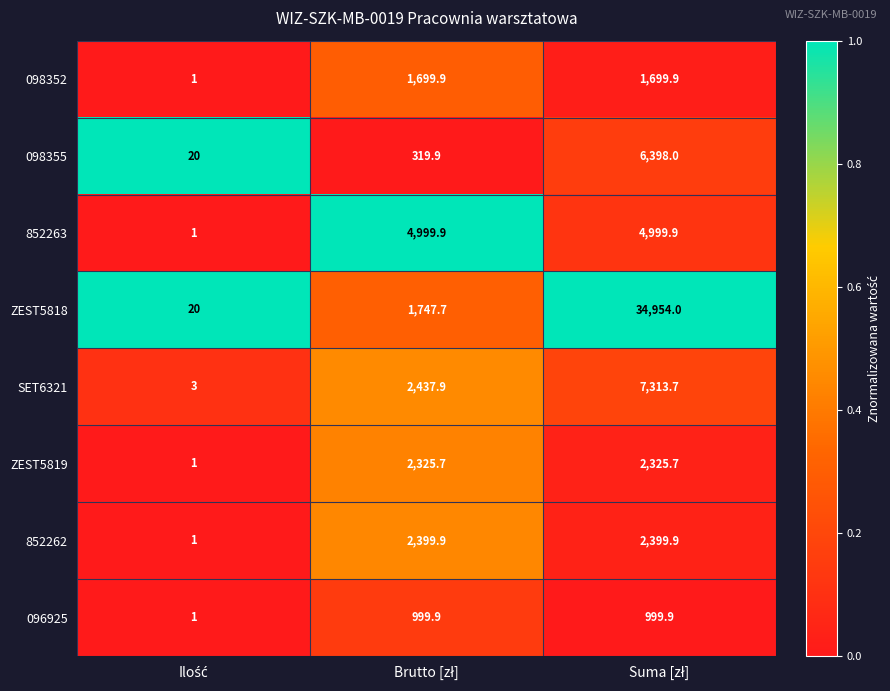

Reading right to left, extract all data points from this chart.

098352: 1699.9	1699.9	1.0
098355: 6398.0	319.9	20.0
852263: 4999.9	4999.9	1.0
ZEST5818: 34954.0	1747.7	20.0
SET6321: 7313.7	2437.9	3.0
ZEST5819: 2325.7	2325.7	1.0
852262: 2399.9	2399.9	1.0
096925: 999.9	999.9	1.0